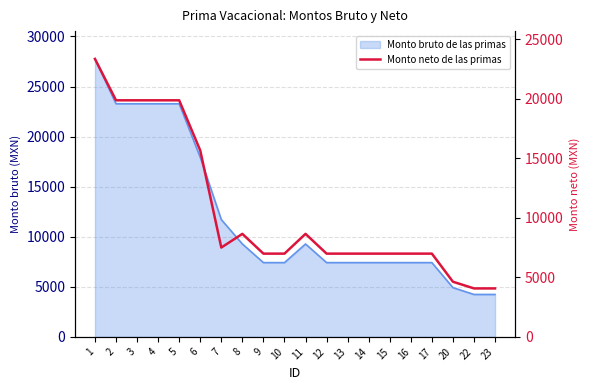

At which label does the data first exceed 6987?

1